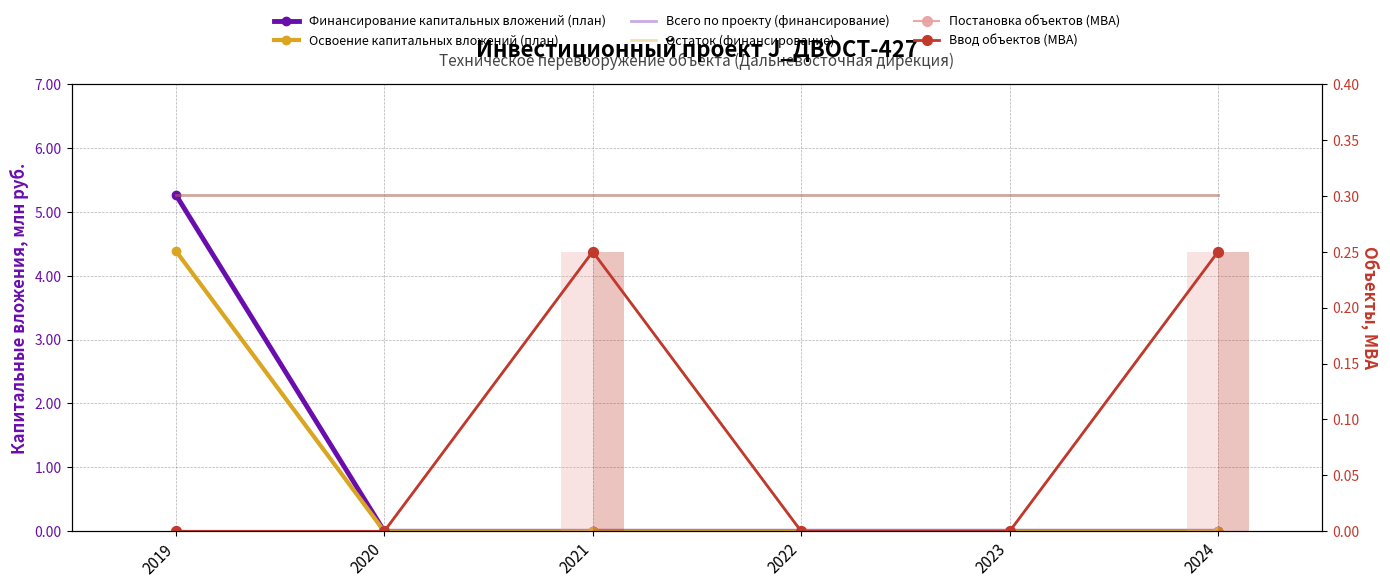

How many values in Освоение капитальных вложений (план) are above zero?

1